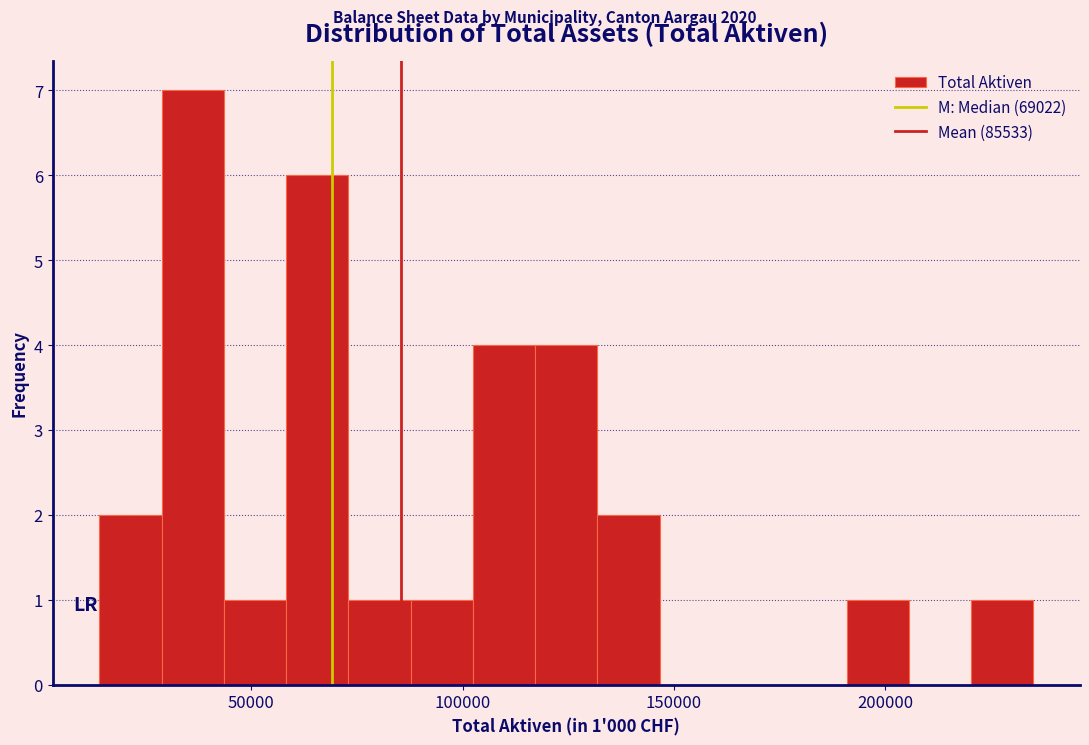

Around what value on the x-axis is the tallest bar? Give the approximate position of its centre, as read against the axis.

35000